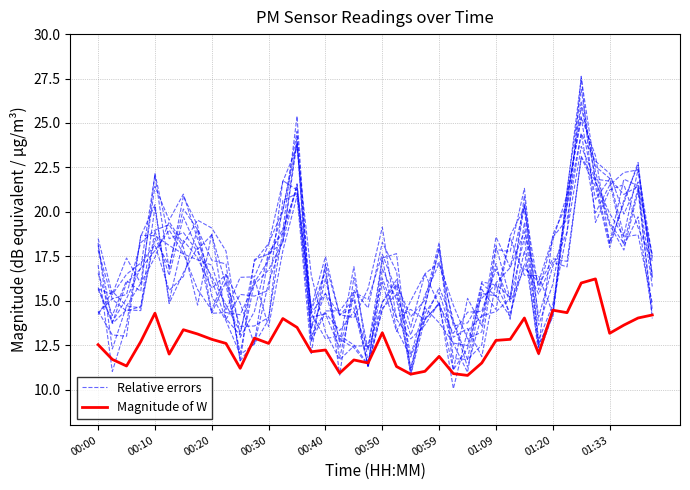

What position from the right is 35?

5